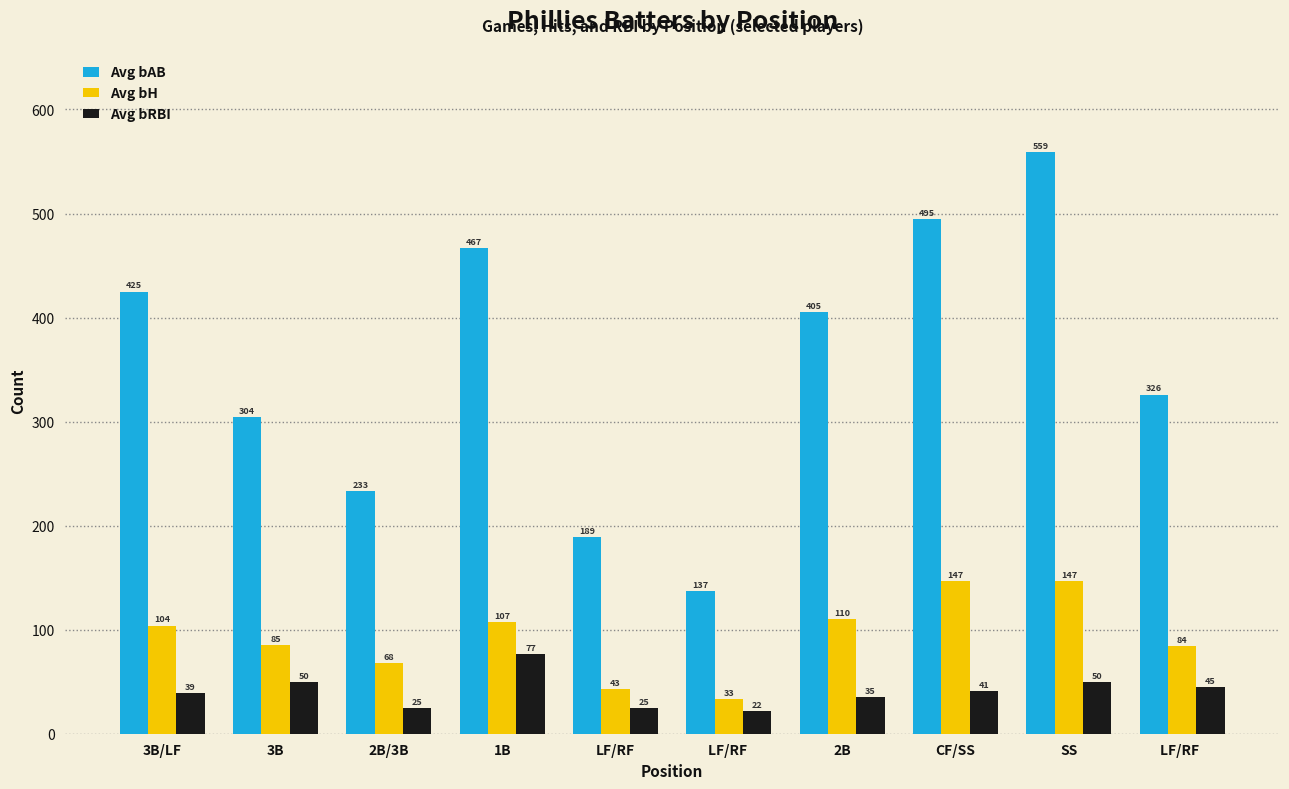

Between LF/RF  and CF/SS, which series saw the biggest shift?

Avg bAB